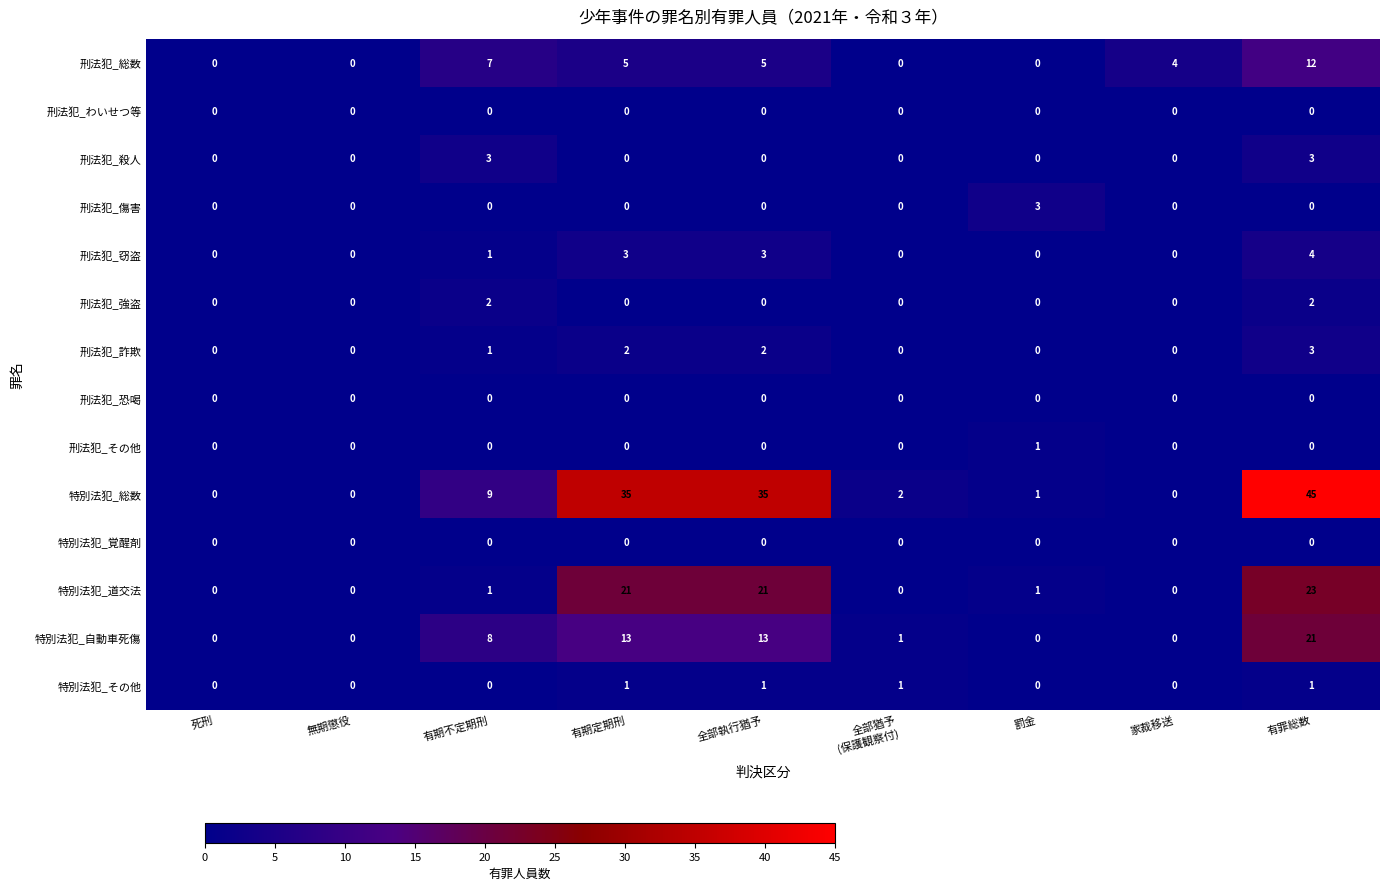

How many distinct data groups are displayed?

14